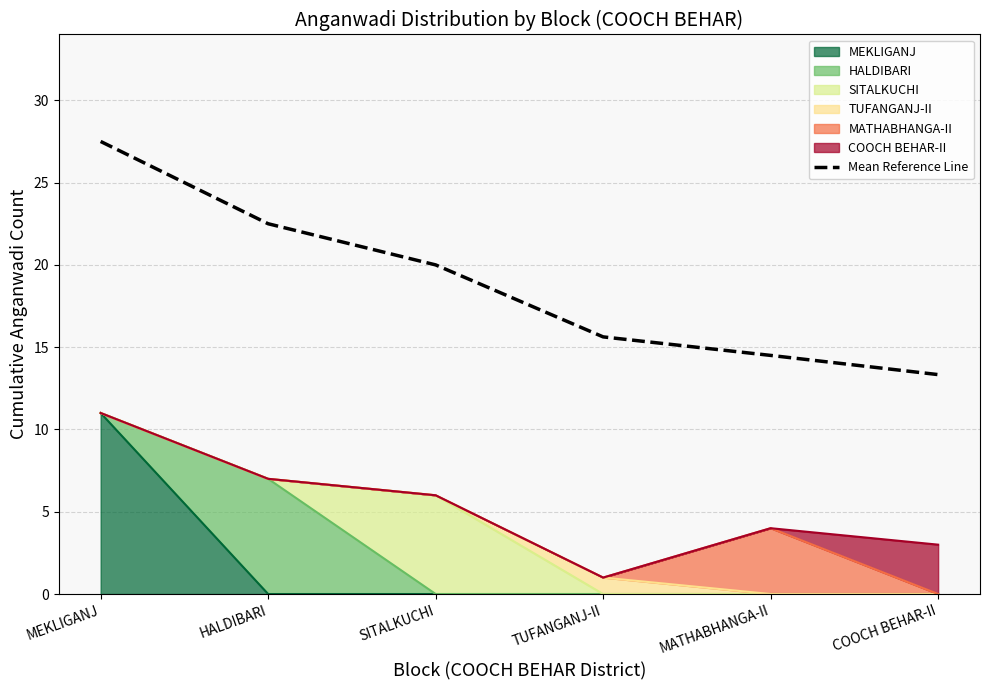

What is the difference between the maximum and minimum values?

14.2